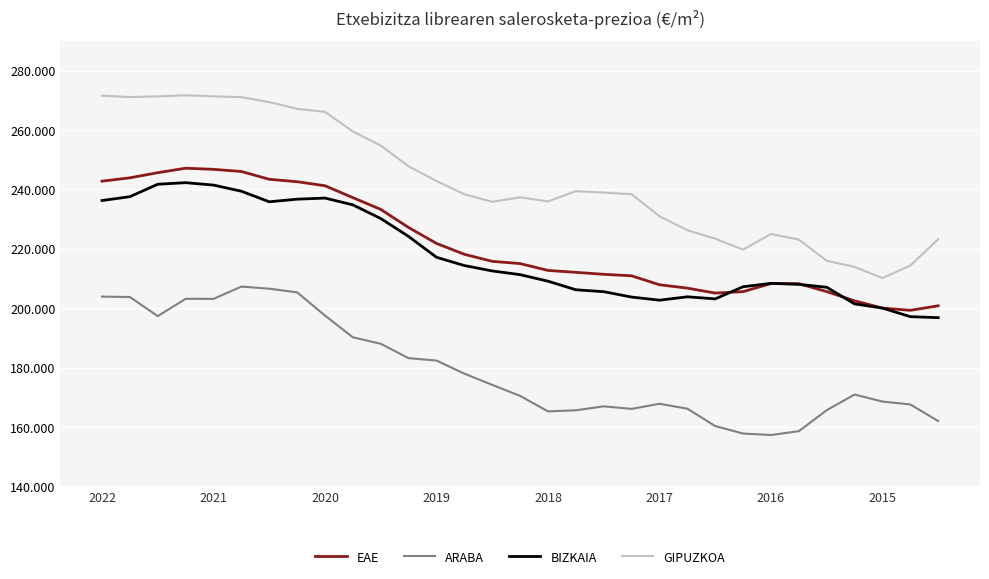

What are all the series names shown in the legend?

EAE, ARABA, BIZKAIA, GIPUZKOA